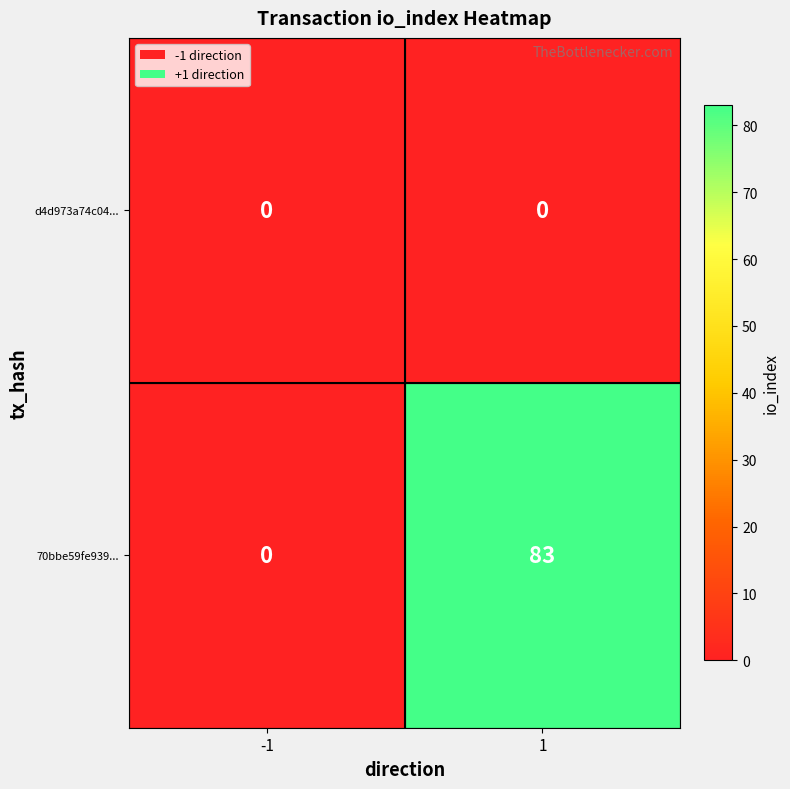

How many series are shown in this chart?

2